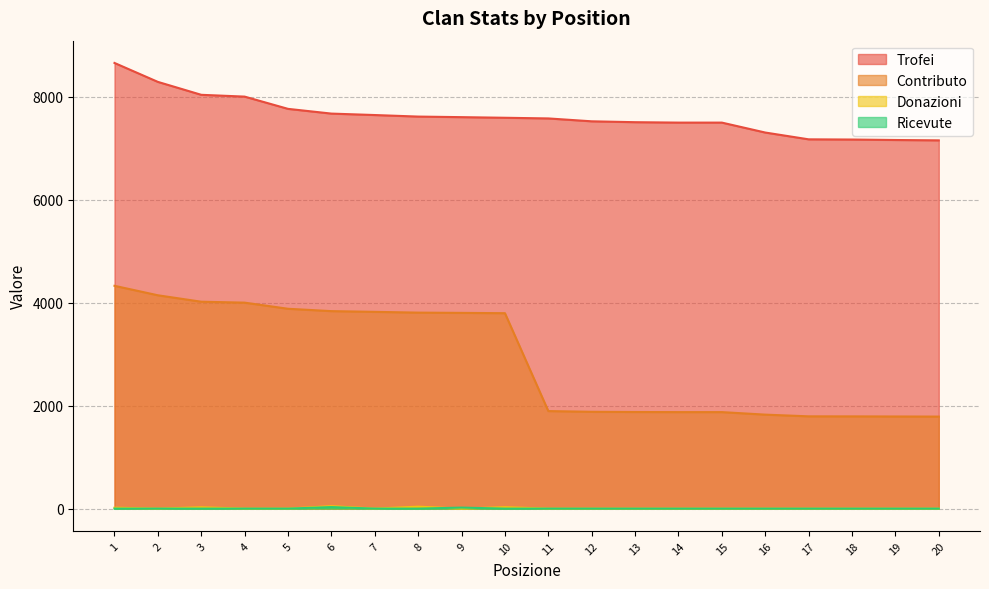

Rank the categories by Ricevute value from highest to lowest.

6, 9, 1, 2, 3, 4, 5, 7, 8, 10, 11, 12, 13, 14, 15, 16, 17, 18, 19, 20